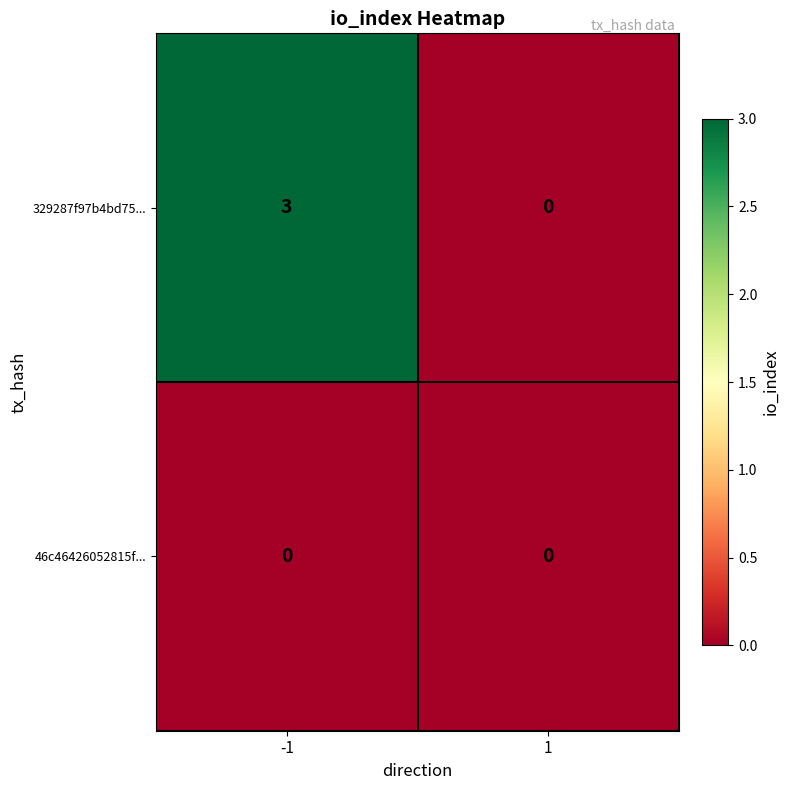

How many data points does each series have?

2